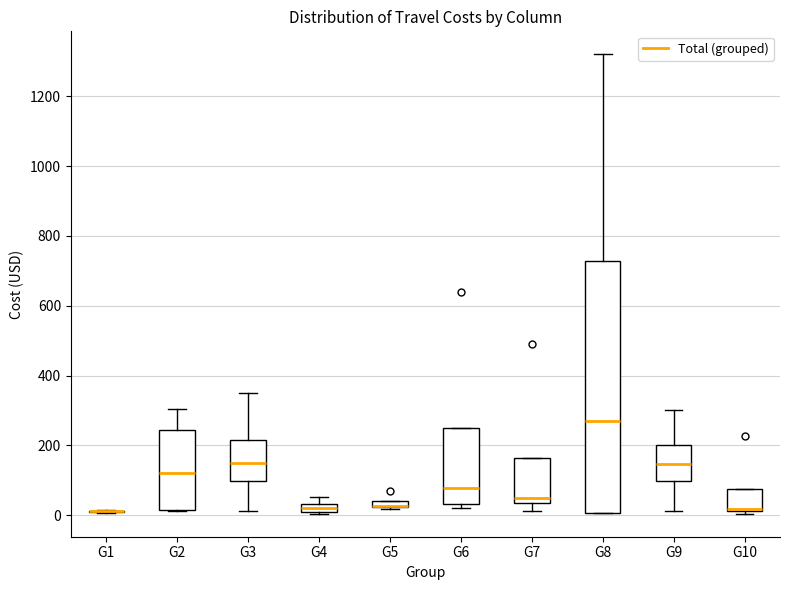

Which box is the tallest, from its lower edge to its upper edge?

G8